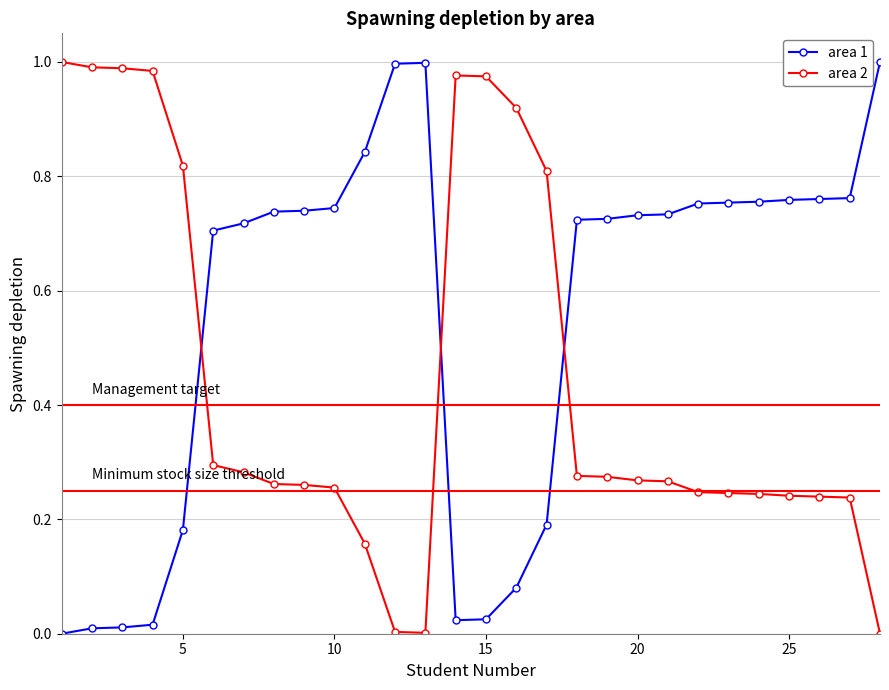

True or false: area 2 has more than 0 interior local peaks.

True